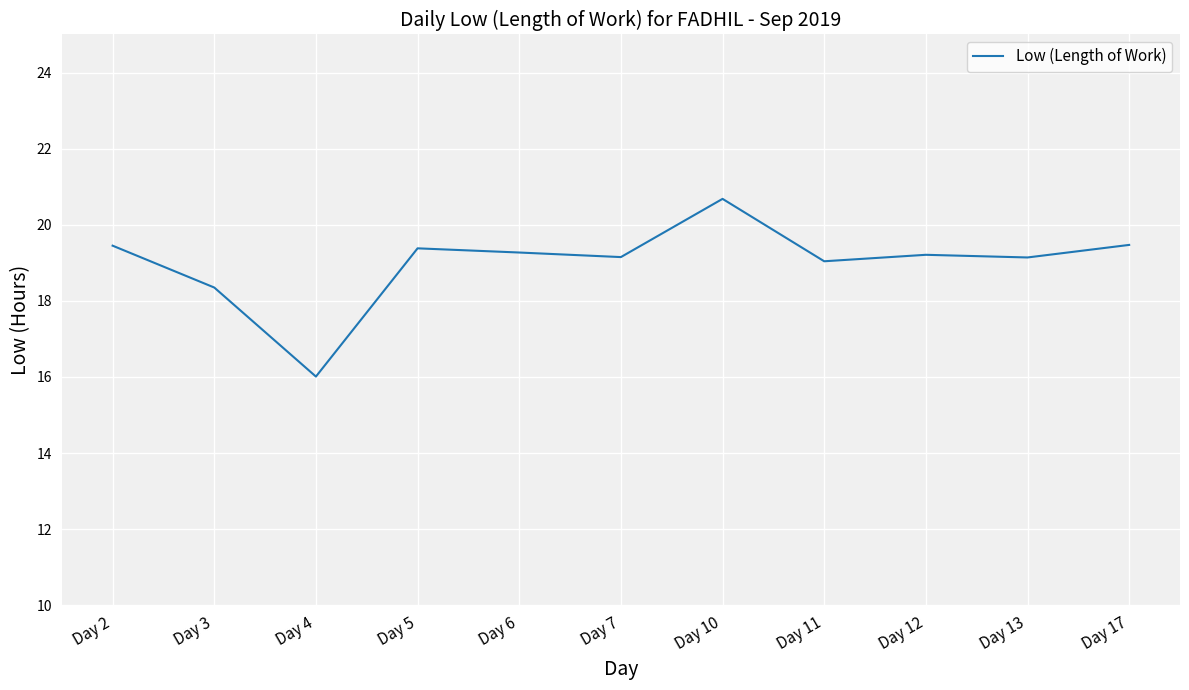

Where is the data nearest to the value 18?

Day 3